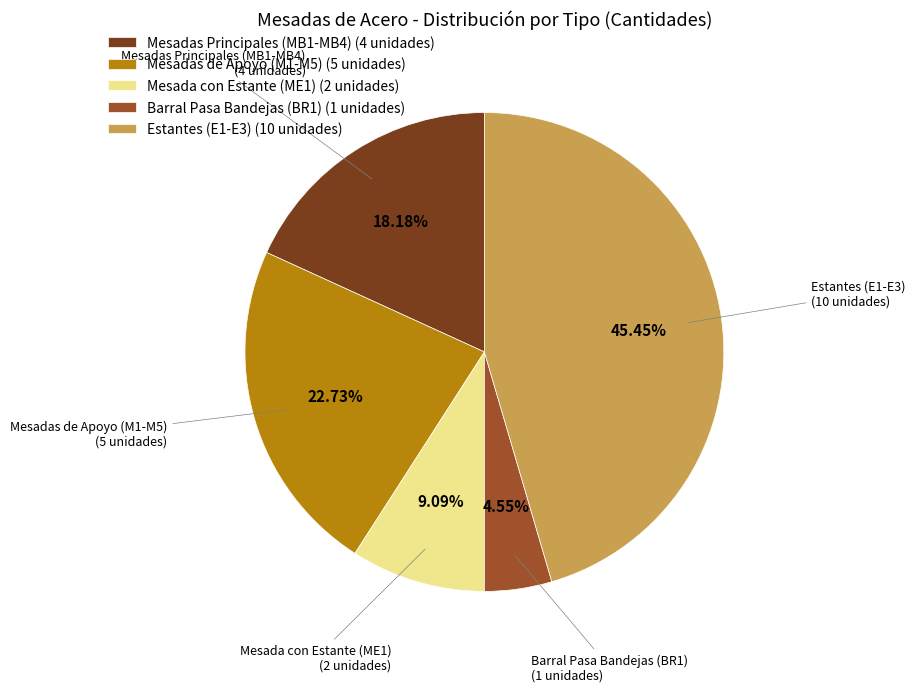

Rank the categories by value from lowest to highest.

Barral Pasa Bandejas (BR1) (1 unidades), Mesada con Estante (ME1) (2 unidades), Mesadas Principales (MB1-MB4) (4 unidades), Mesadas de Apoyo (M1-M5) (5 unidades), Estantes (E1-E3) (10 unidades)